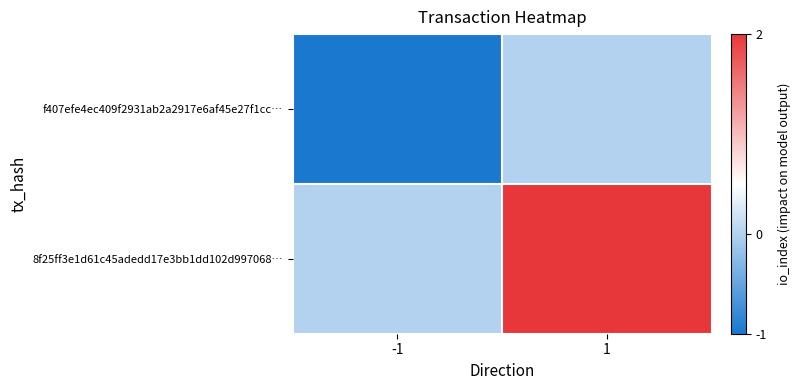

What is the difference between the highest and lowest values at -1?

1